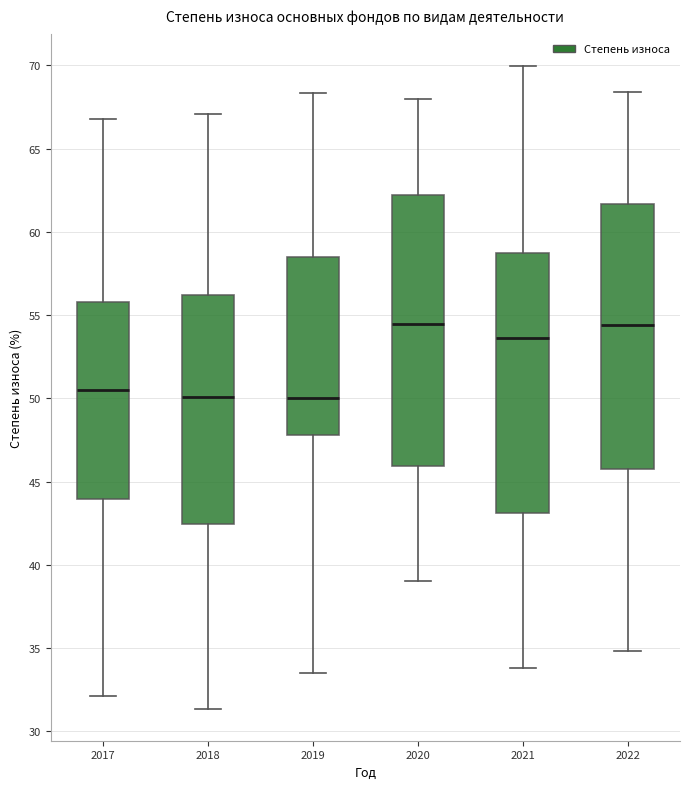

Reading left to right, read every box against the y-axis: the position of its median line, the range the box covers, and the ends of its whiskers. The values are not printed on the chart, so give them approximately, as read against the axis.

2017: median 50.5, box 44.0 to 56.0, whiskers 32.0 to 67.0
2018: median 50.0, box 42.5 to 56.0, whiskers 31.5 to 67.0
2019: median 50.0, box 48.0 to 58.5, whiskers 33.5 to 68.5
2020: median 54.5, box 46.0 to 62.0, whiskers 39.0 to 68.0
2021: median 53.5, box 43.0 to 58.5, whiskers 34.0 to 70.0
2022: median 54.5, box 46.0 to 61.5, whiskers 35.0 to 68.5